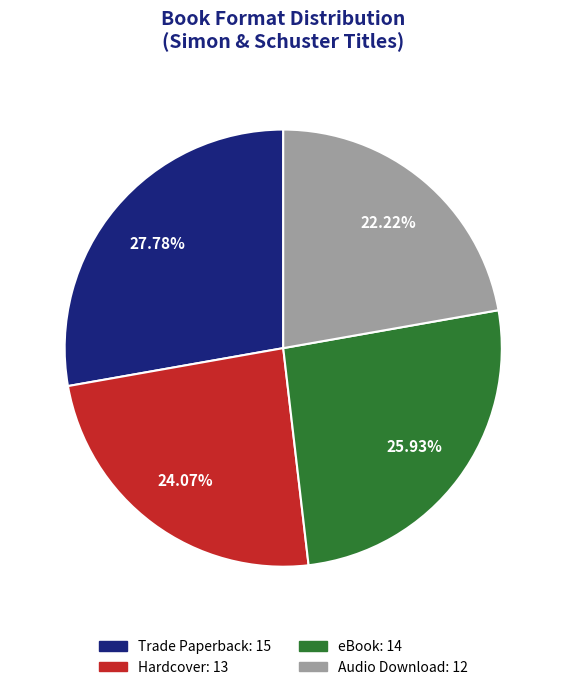

What is the ratio of the value at Audio Download to the value at eBook?

0.9